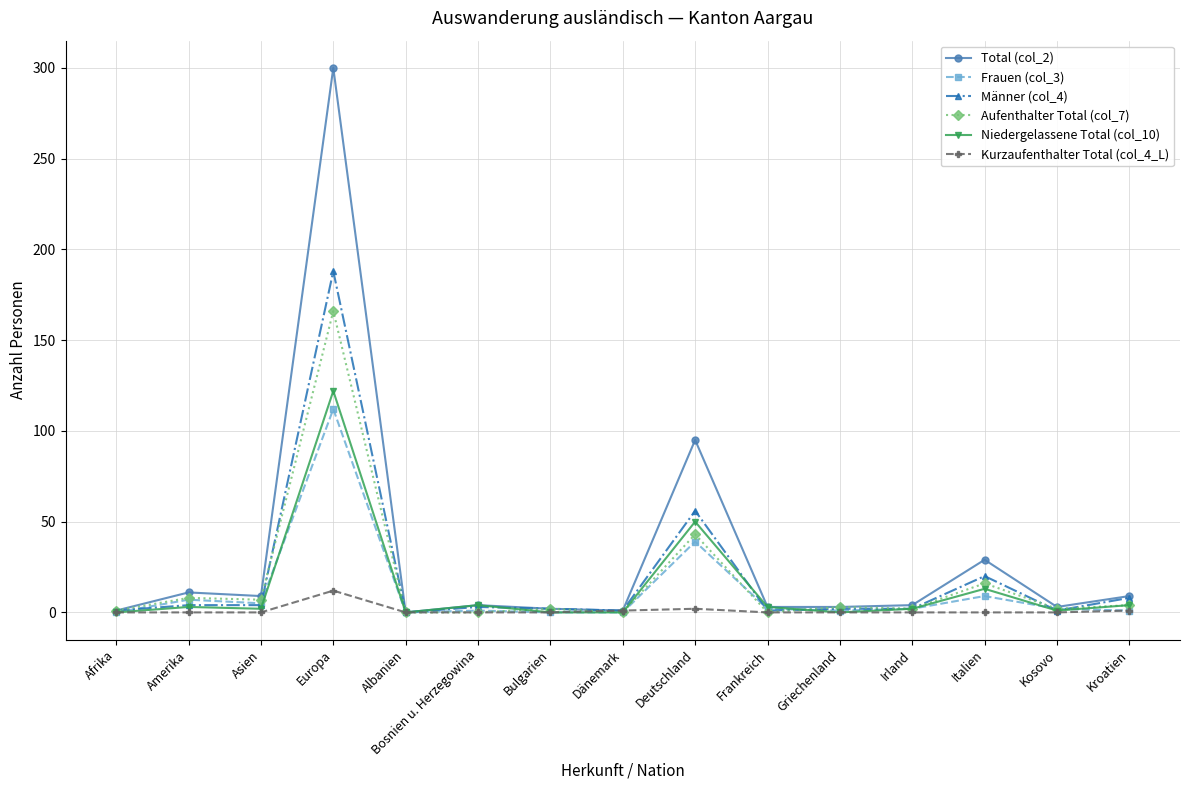

True or false: Total (col_2) has more than 2 interior local peaks.

True